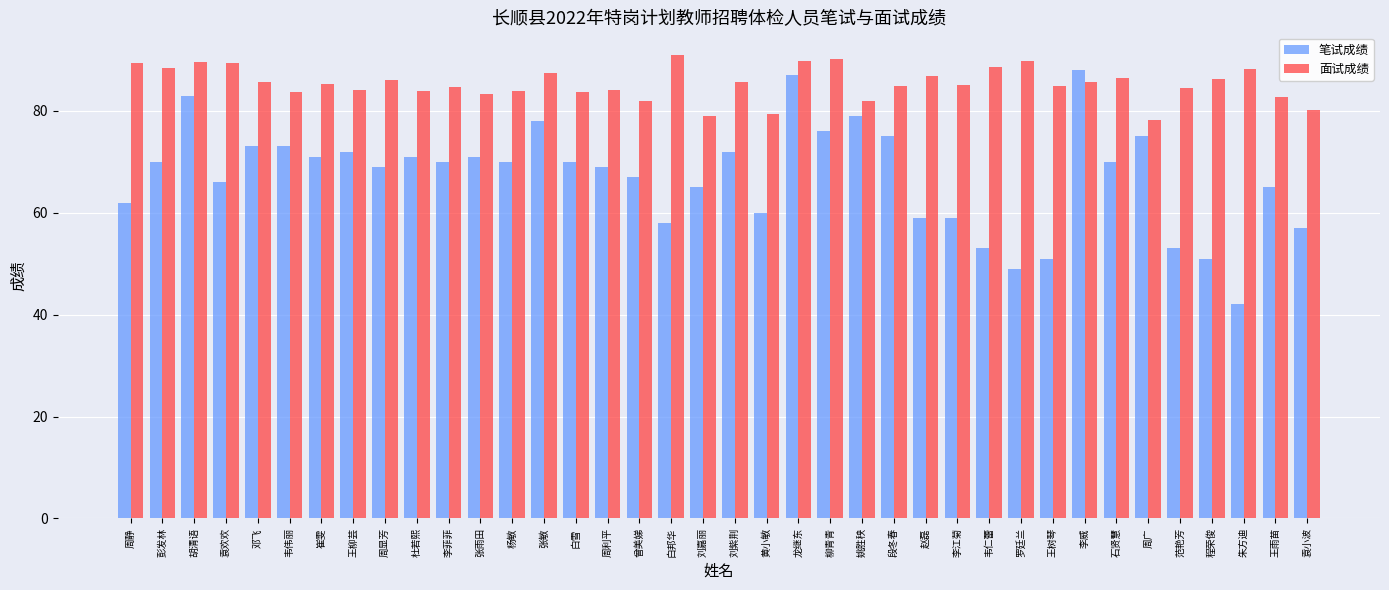

What is the sum of the 笔试成绩 values at 李菲菲 and 范艳芳?

123.0